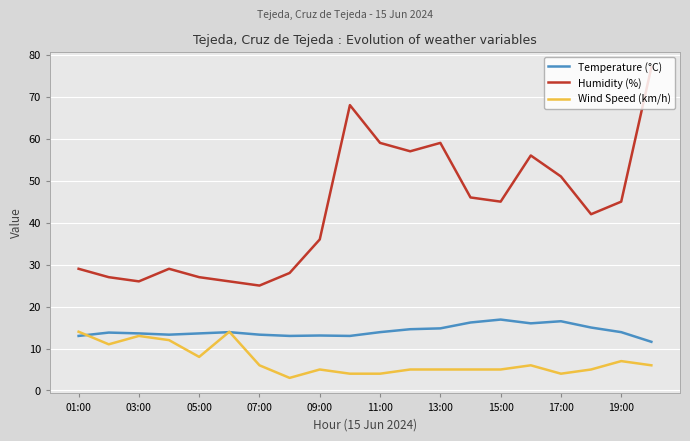

What is the minimum value for Humidity (%)?

25.0